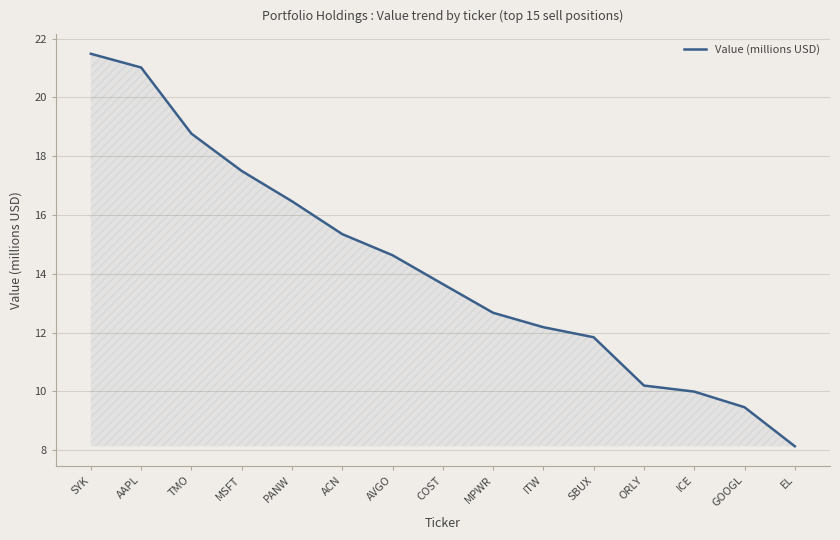

The chart shows a value of 24.7 at TMO. True or false?

False